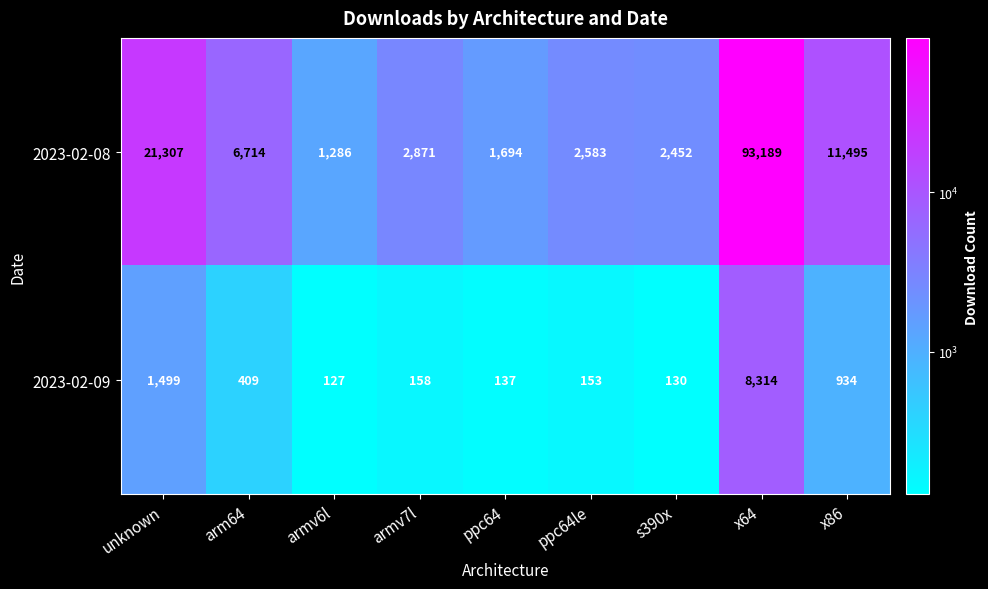

Which category has the lowest value across all series?

armv6l